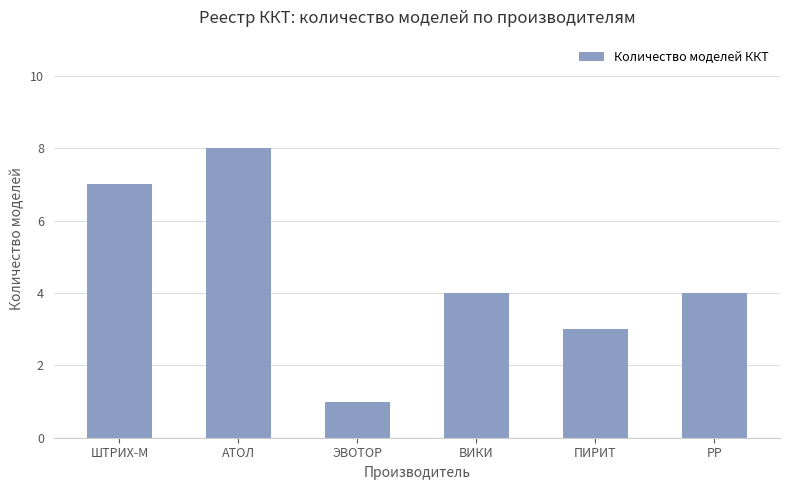

Reading left to right, list all the values displayed in this chart.

7	8	1	4	3	4